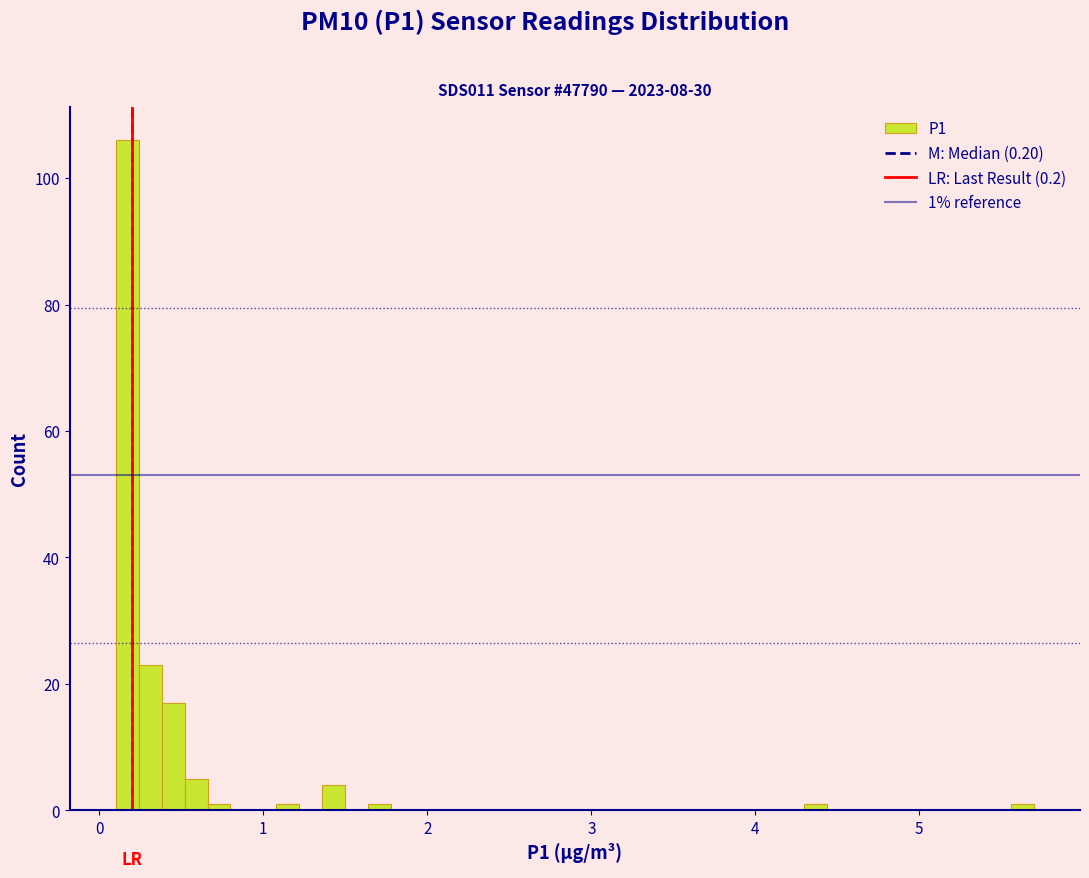

Read against the x-axis, roughly where is the centre of the tallest bar?

0.2